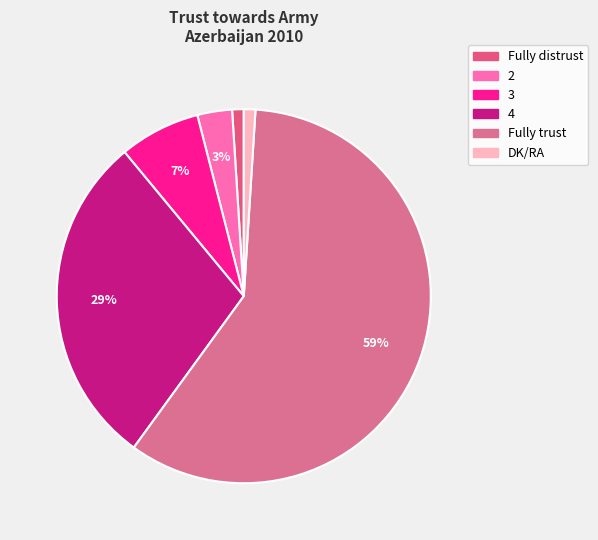

Is DK/RA the majority of the pie?

No